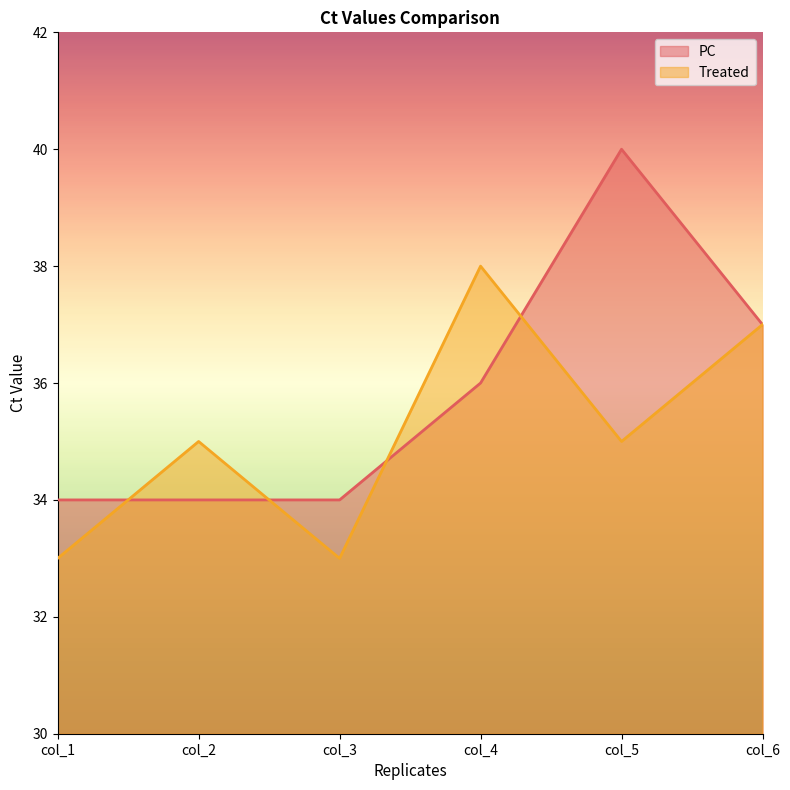

Reading right to left, what are all the values shown in this chart?

PC: col_6=37	col_5=40	col_4=36	col_3=34	col_2=34	col_1=34
Treated: col_6=37	col_5=35	col_4=38	col_3=33	col_2=35	col_1=33